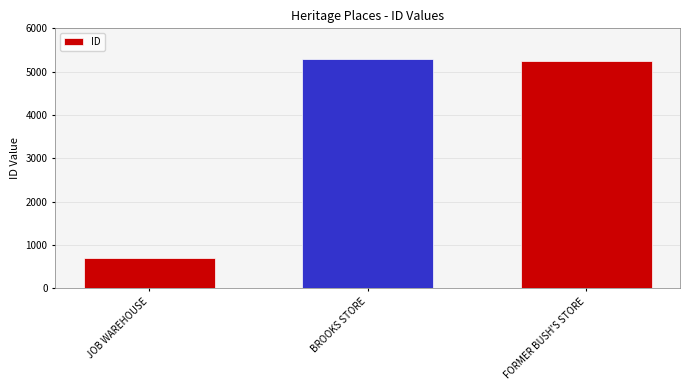

True or false: the data shows 5235 at FORMER BUSH'S STORE.

True